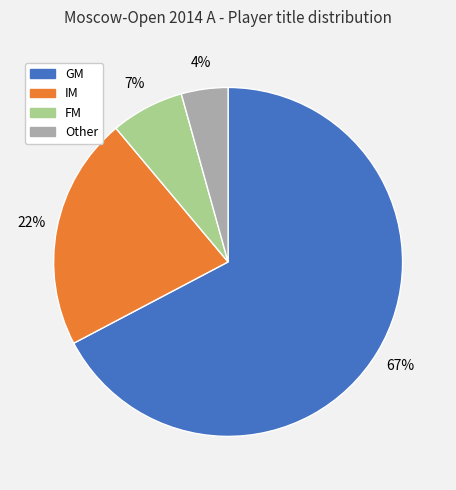

Which category has the biggest portion of the pie?

GM